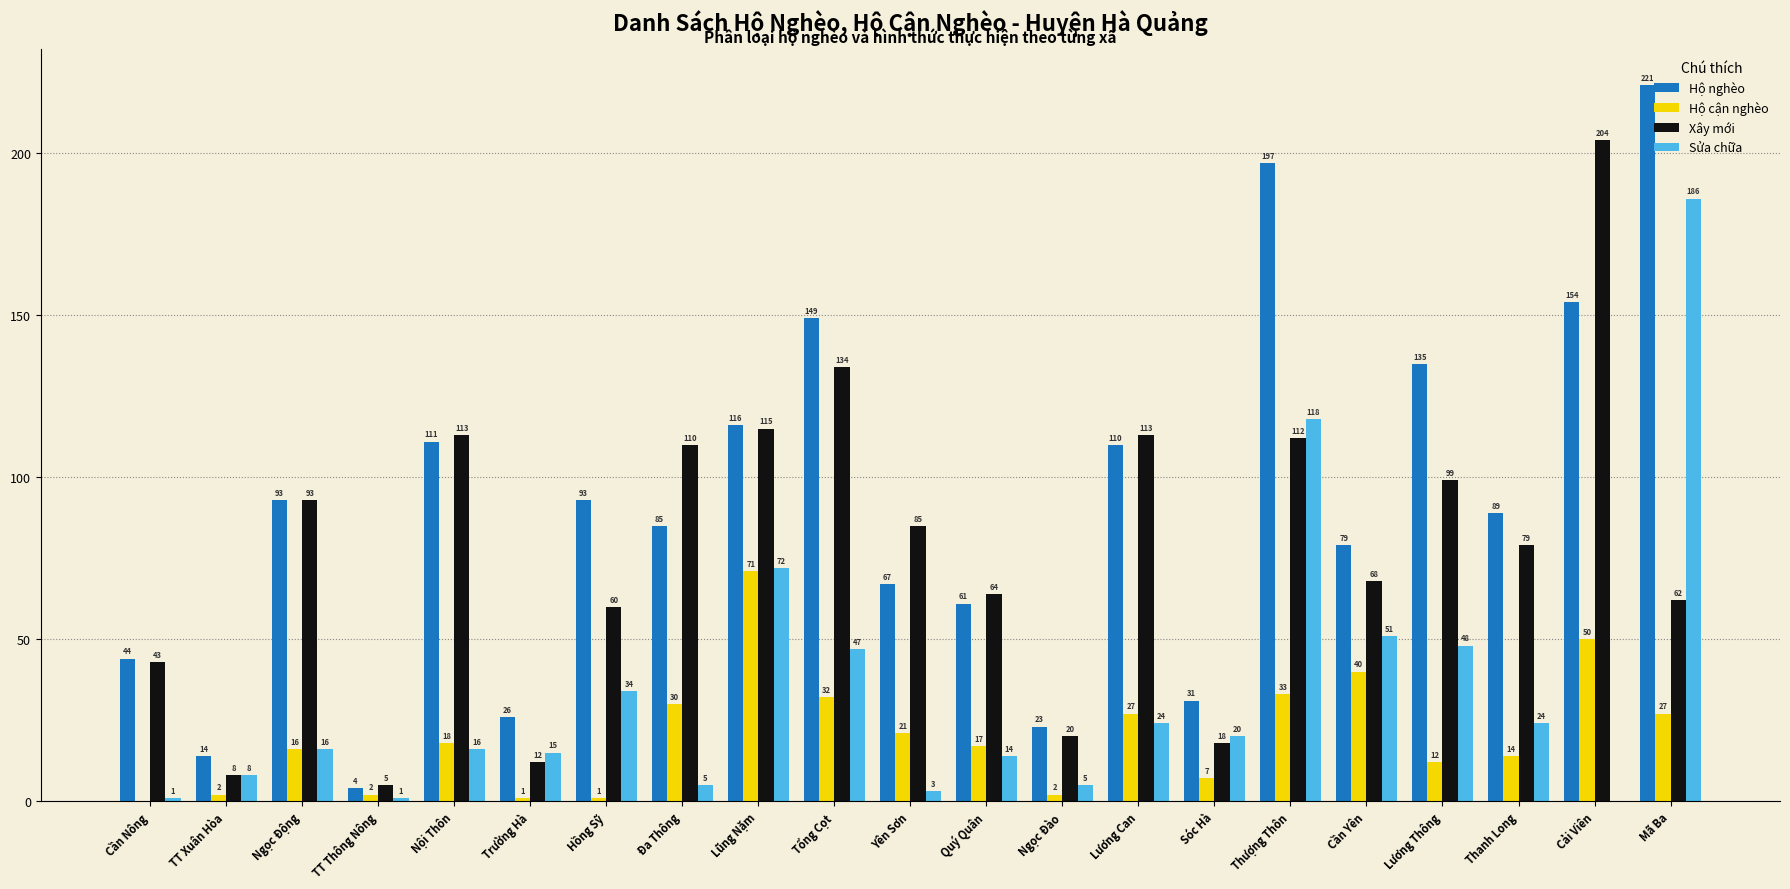

Where is Sửa chữa nearest to the value 93?

Lũng Nặm